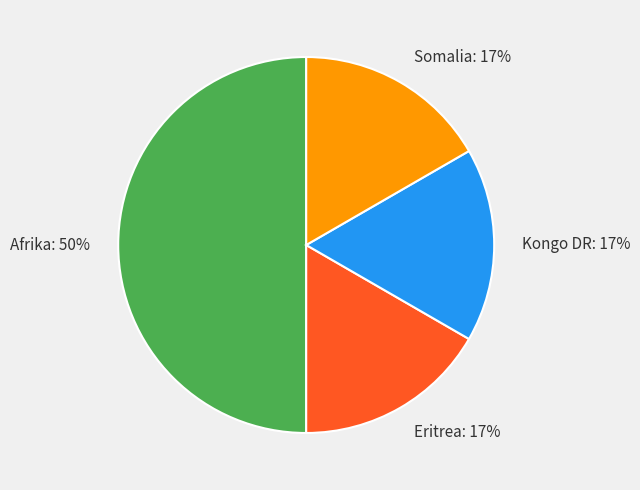

How many segments does this pie chart have?

4